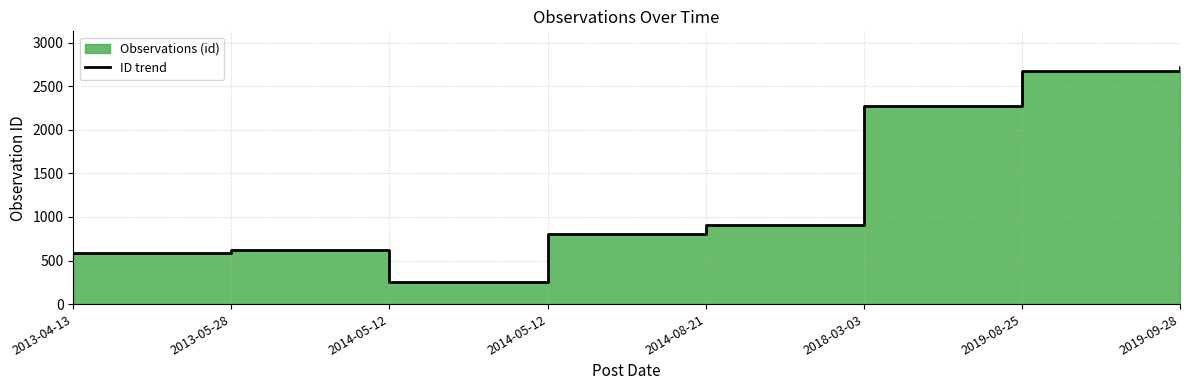

Does the chart display data point markers on the line(s)?

No